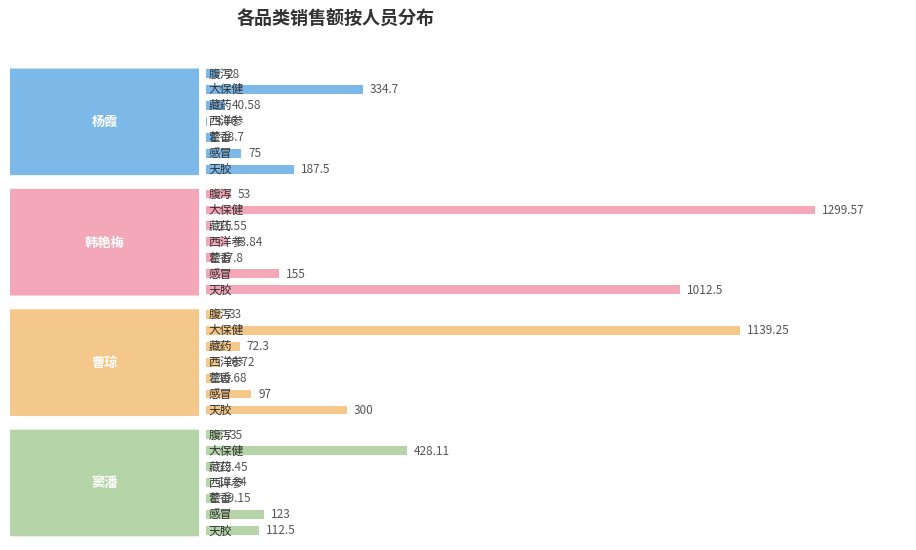

What is the highest value of the 窦潘 series?

428.1